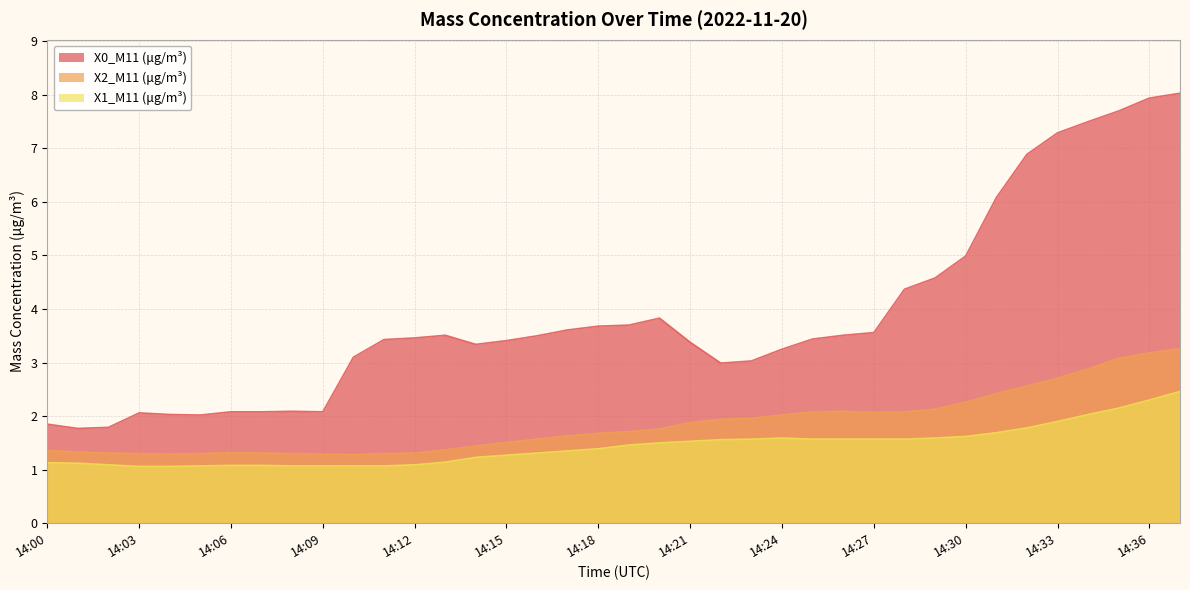

How many interior local peaks does the X0_M11 (μg/m³) series have?

4